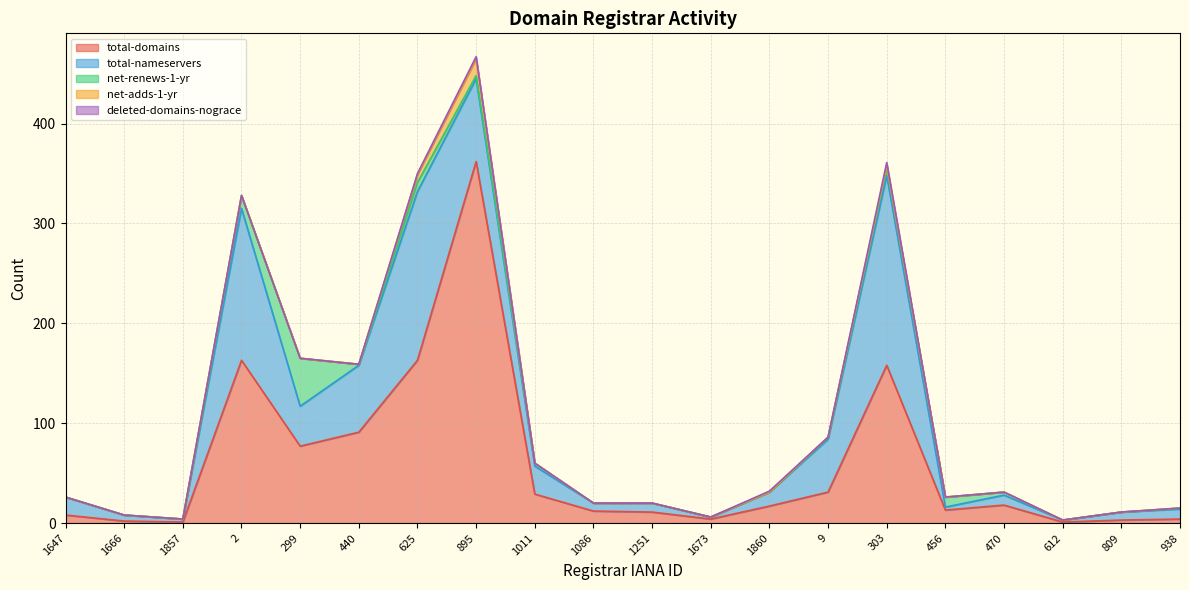

What are all the series names shown in the legend?

total-domains, total-nameservers, net-renews-1-yr, net-adds-1-yr, deleted-domains-nograce